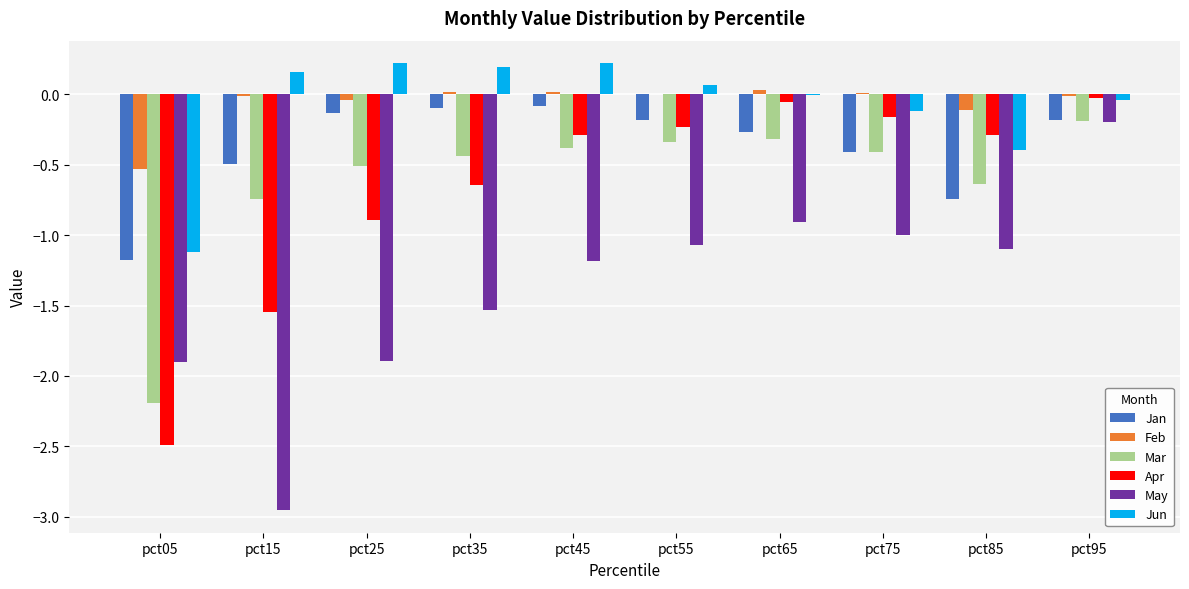

The value of Jun at pct25 is 0.2. True or false?

True